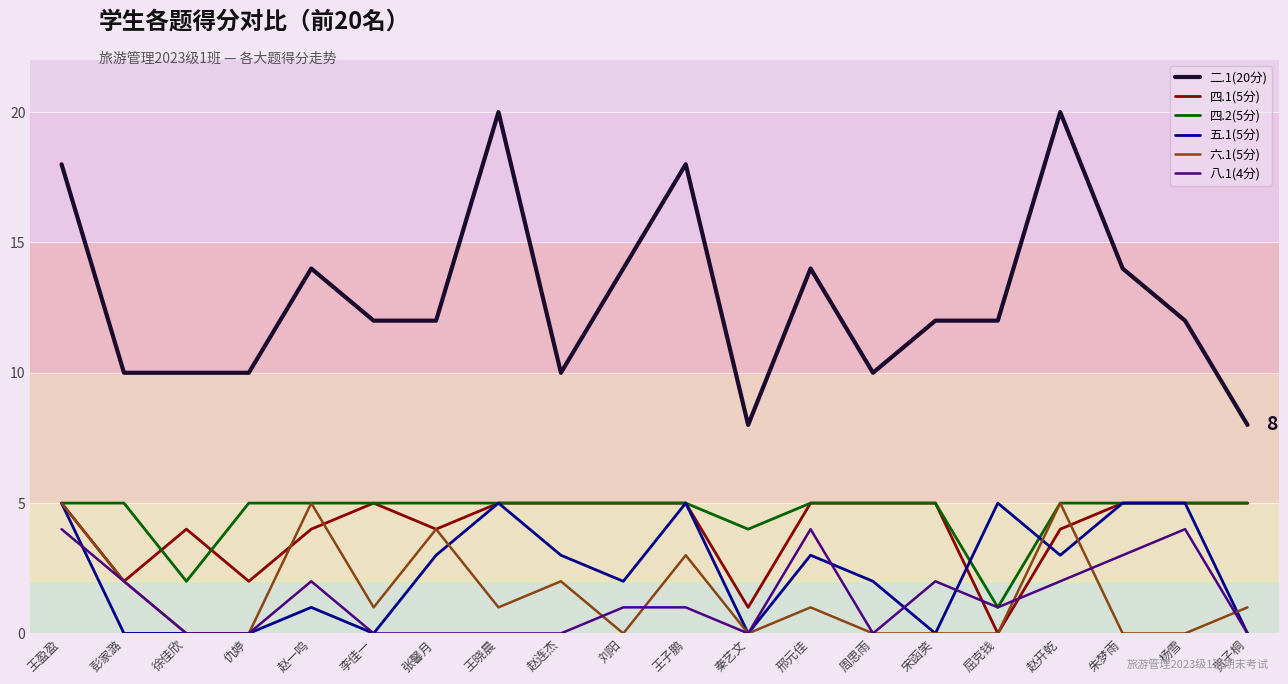

Is it true that 五.1(5分) equals 4 at 赵开乾?

False